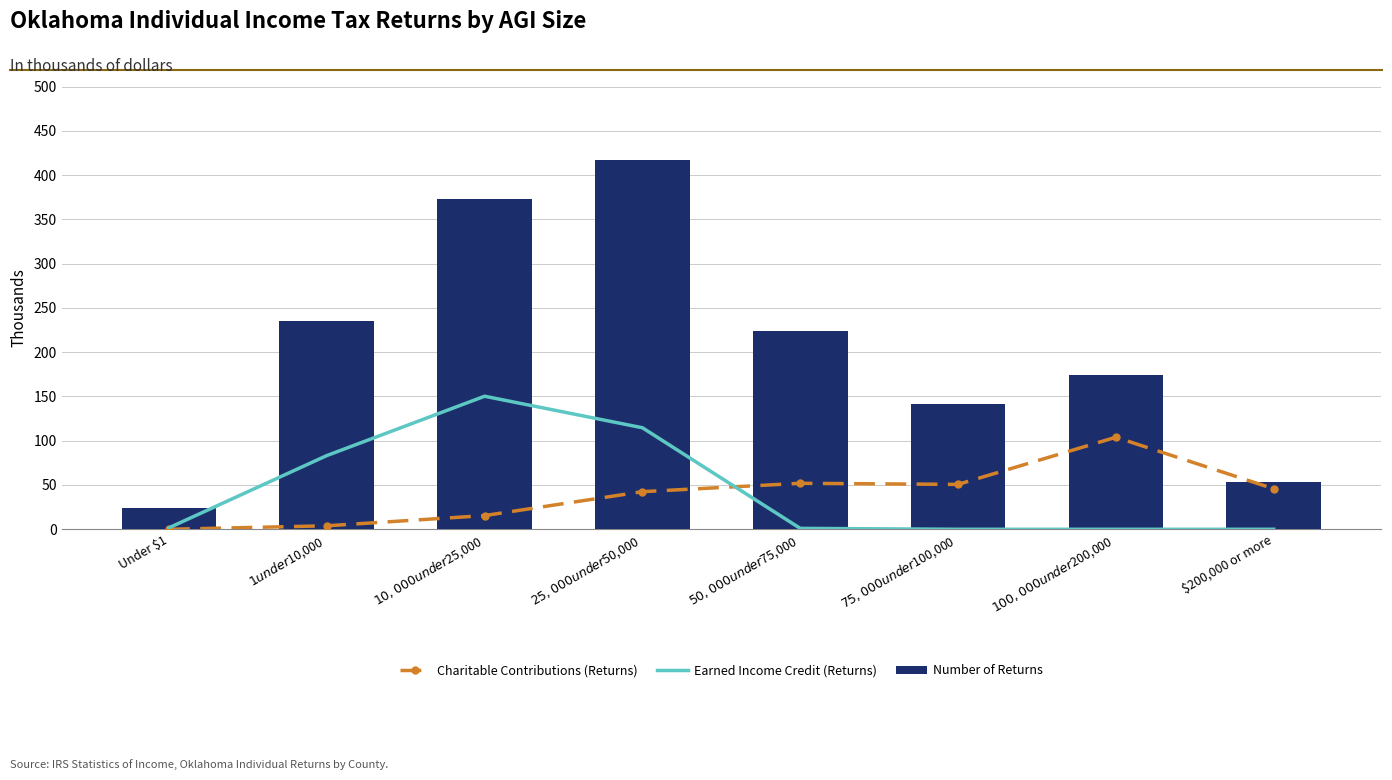

Reading right to left, what are all the values shown in this chart?

Charitable Contributions (Returns): 45.7	103.9	50.7	51.9	42.5	15.5	3.9	0.0
Earned Income Credit (Returns): 0.0	0.0	0.0	1.0	114.6	150.2	83.2	1.7
Number of Returns: 53.3	173.9	141.8	224.1	416.5	373.4	235.0	24.0